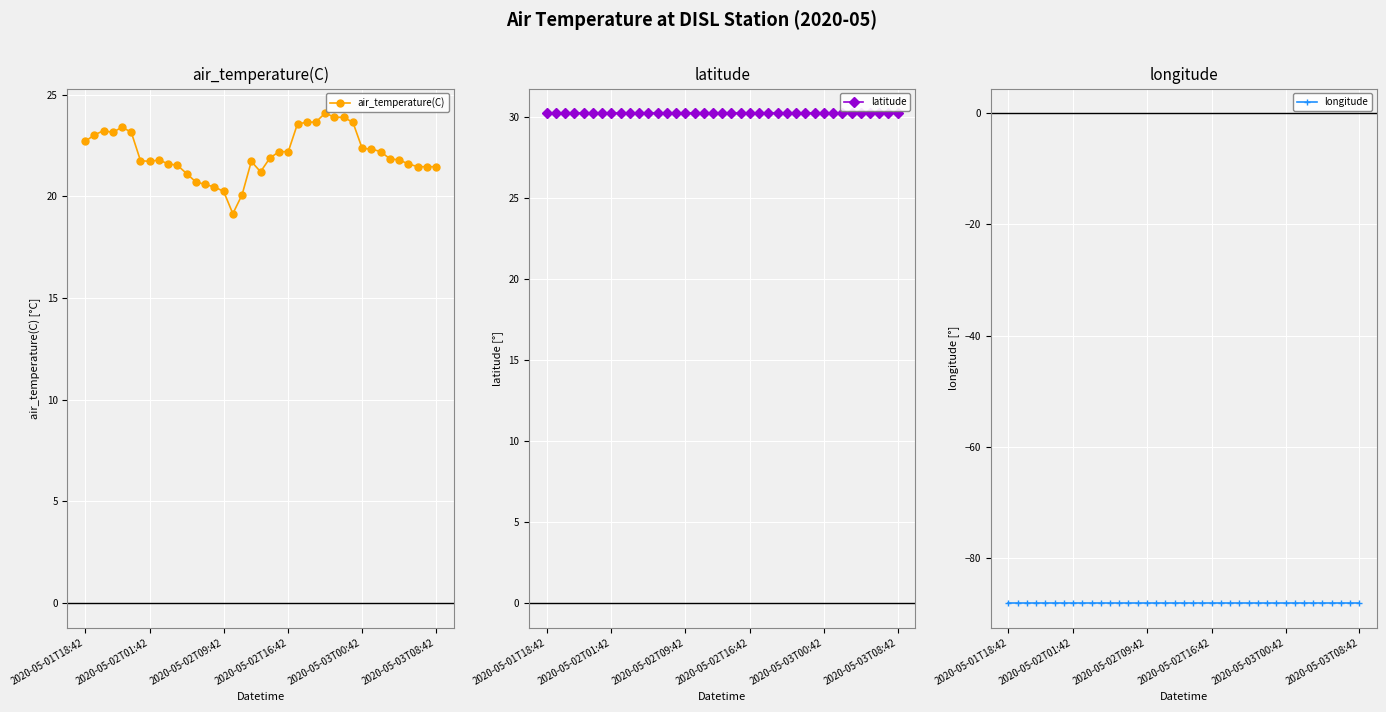

The longitude series shows -26.2 at 24. True or false?

False